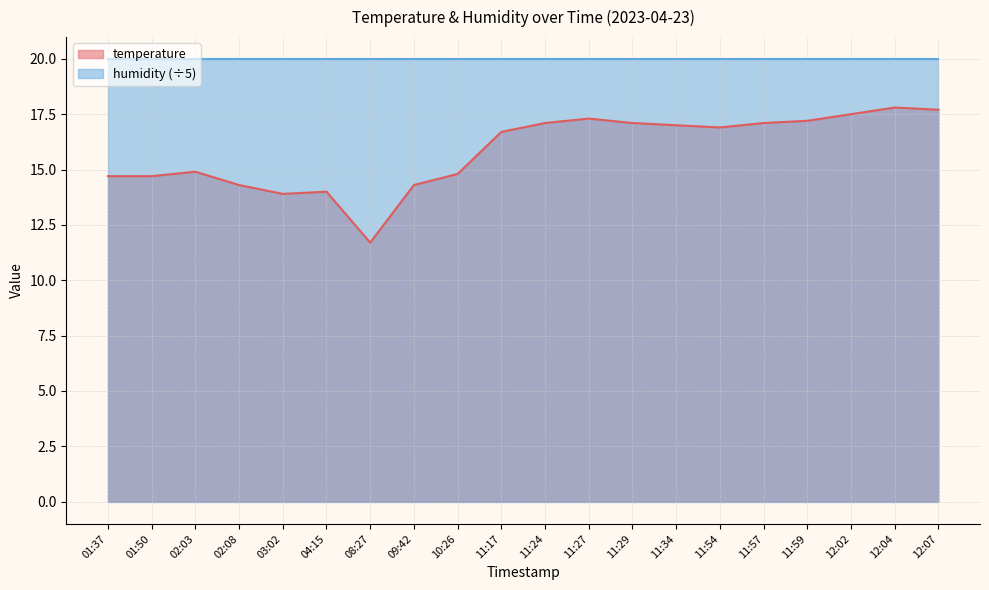

True or false: the data shows 20.7 at 04:15.

False